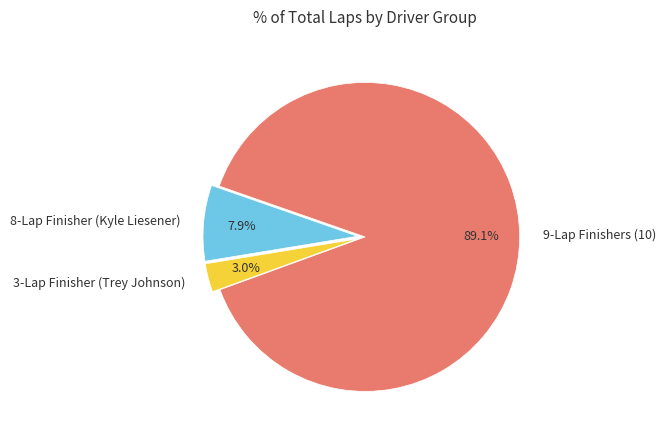

Between 8-Lap Finisher (Kyle Liesener) and 9-Lap Finishers (10), which is larger?

9-Lap Finishers (10)